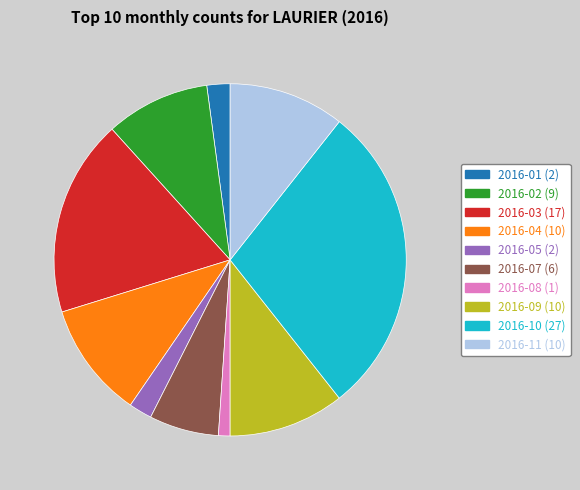

Do 2016-10 (27) and 2016-09 (10) together represent more than half of the pie?

No